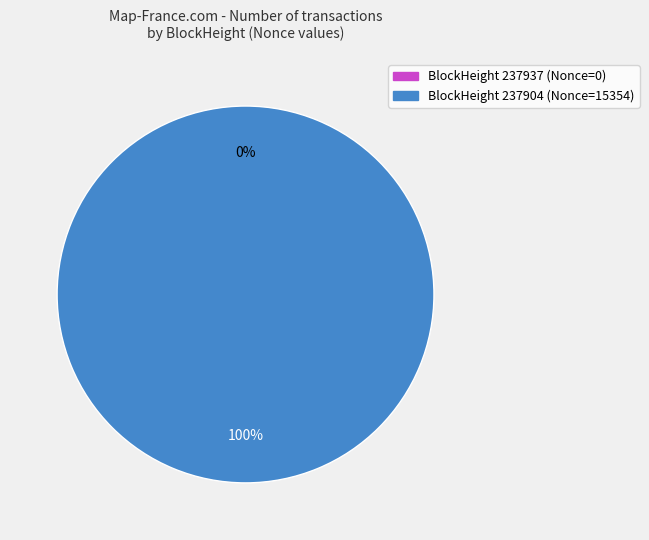

Which slice is the largest?

237904